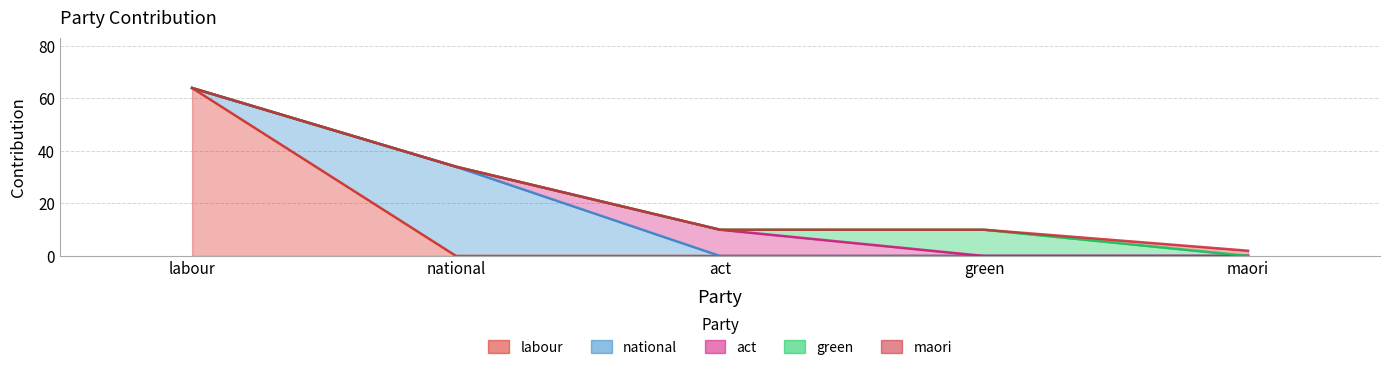

How many lines are shown in the chart?

5